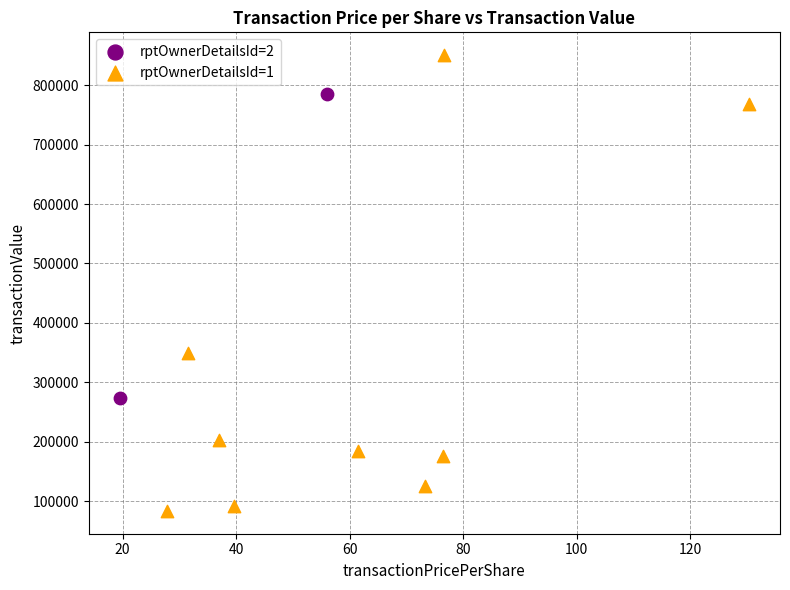

What are all the series names shown in the legend?

rptOwnerDetailsId=2, rptOwnerDetailsId=1